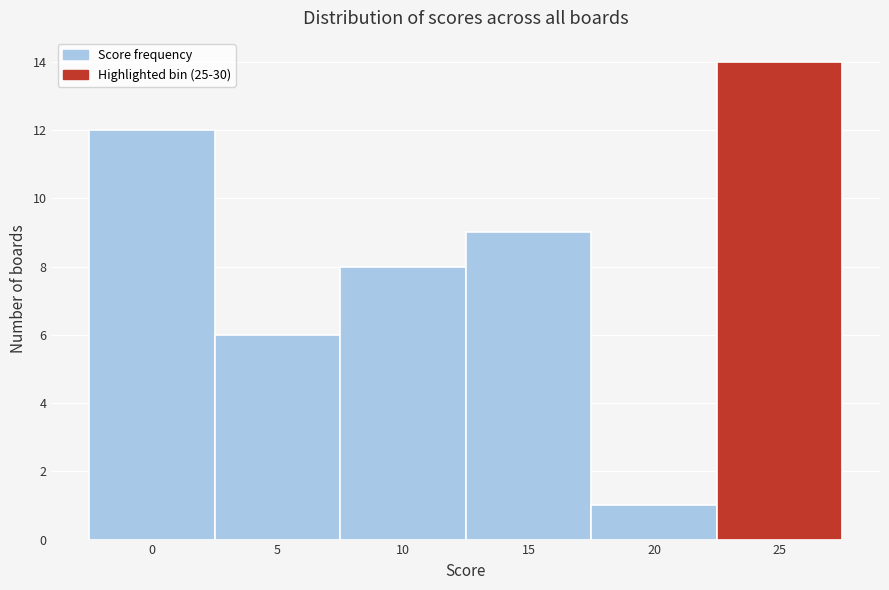

Reading left to right, what are all the values shown in this chart?

12	6	8	9	1	14